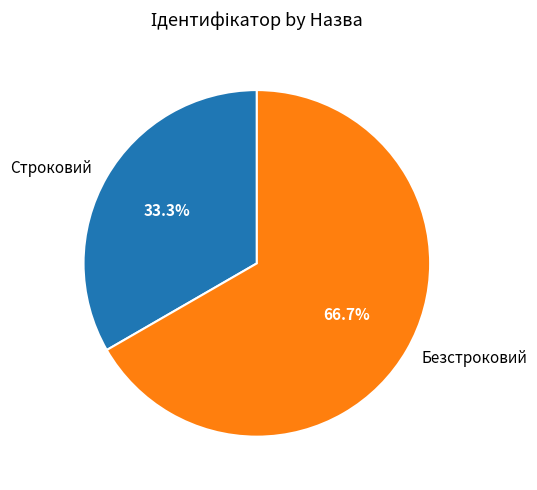

What is the ratio of the value at Безстроковий to the value at Строковий?

2.0